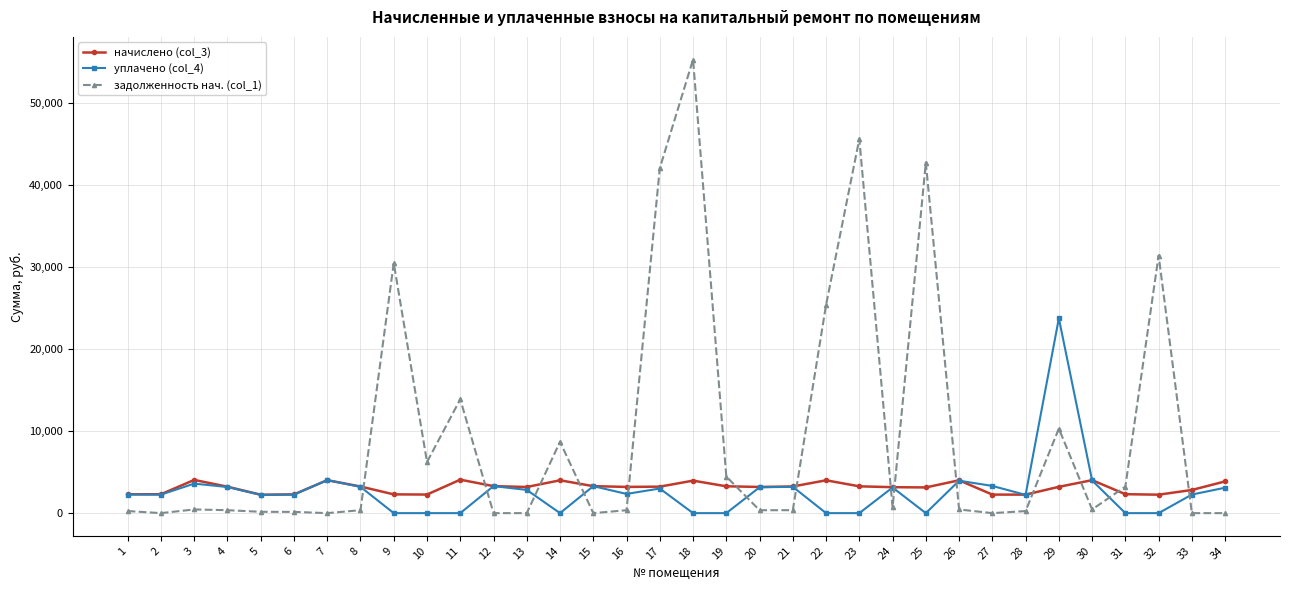

After their last crossing, which series has the higher values: задолженность нач. (col_1) or начислено (col_3)?

начислено (col_3)